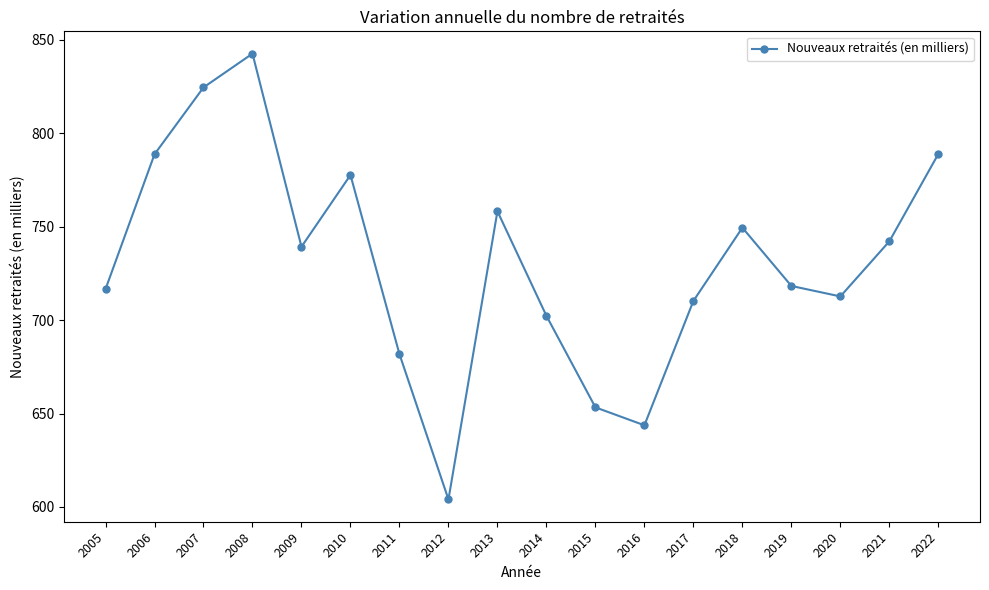

What is the average value?

730.8